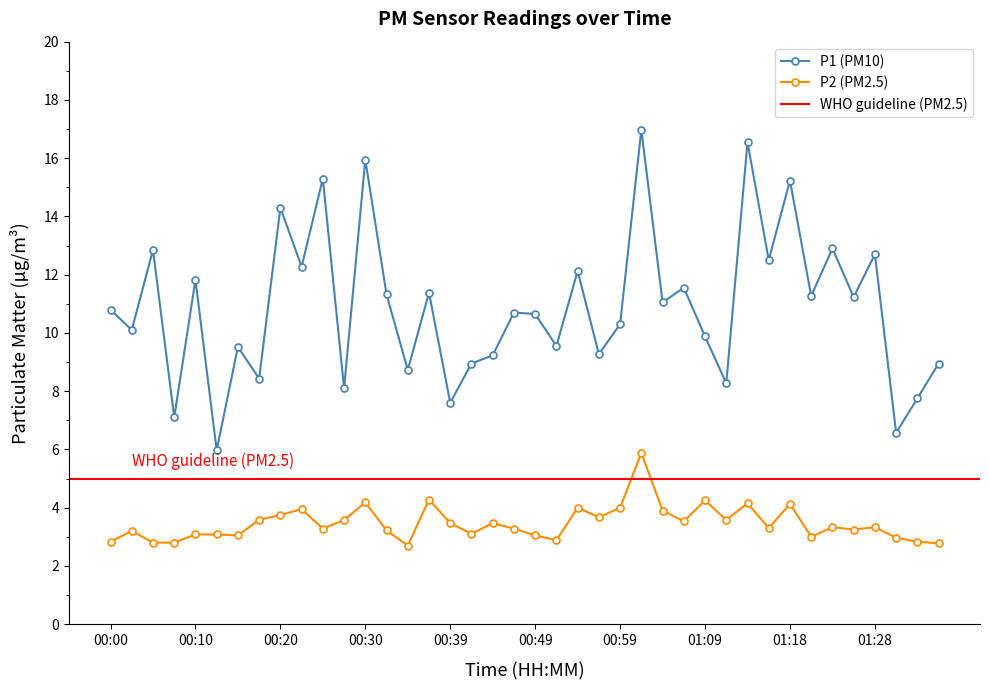

How many data points in P2 are less than 3?

8